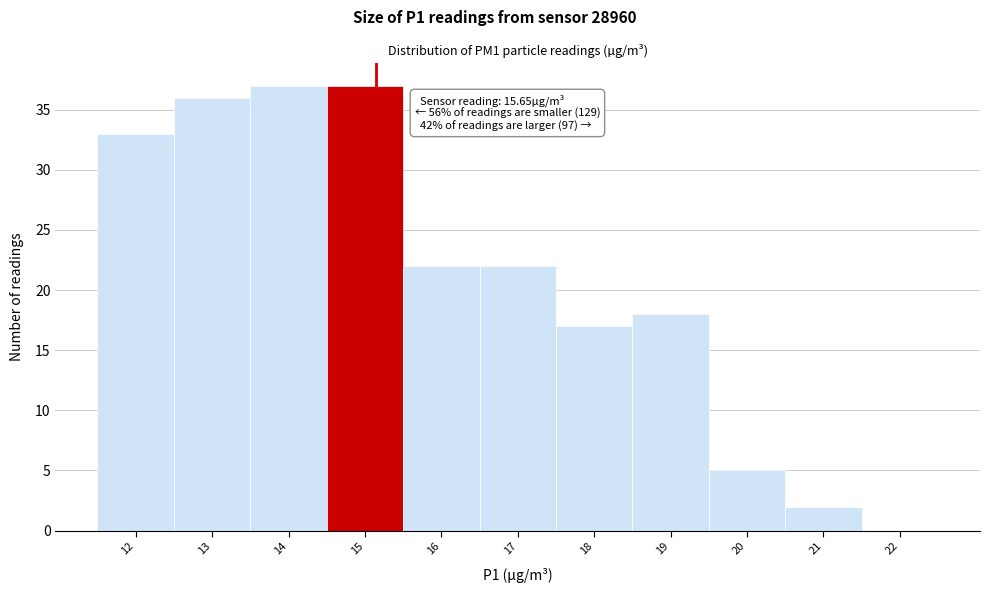

Reading left to right, list all the values displayed in this chart.

12=33	13=36	14=37	15=37	16=22	17=22	18=17	19=18	20=5	21=2	22=0